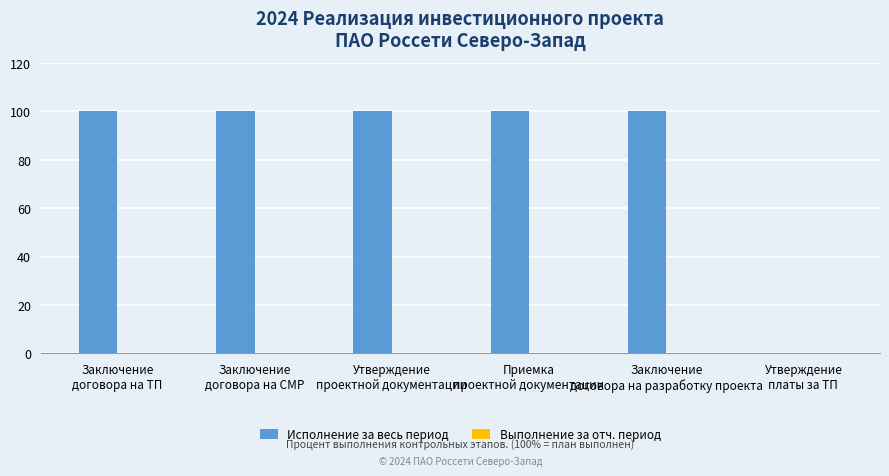

What is the greatest value displayed?

100